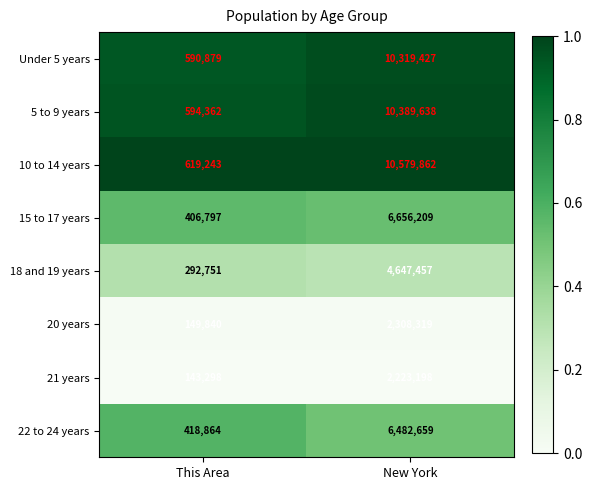

Which series has the widest spread of values?

10 to 14 years